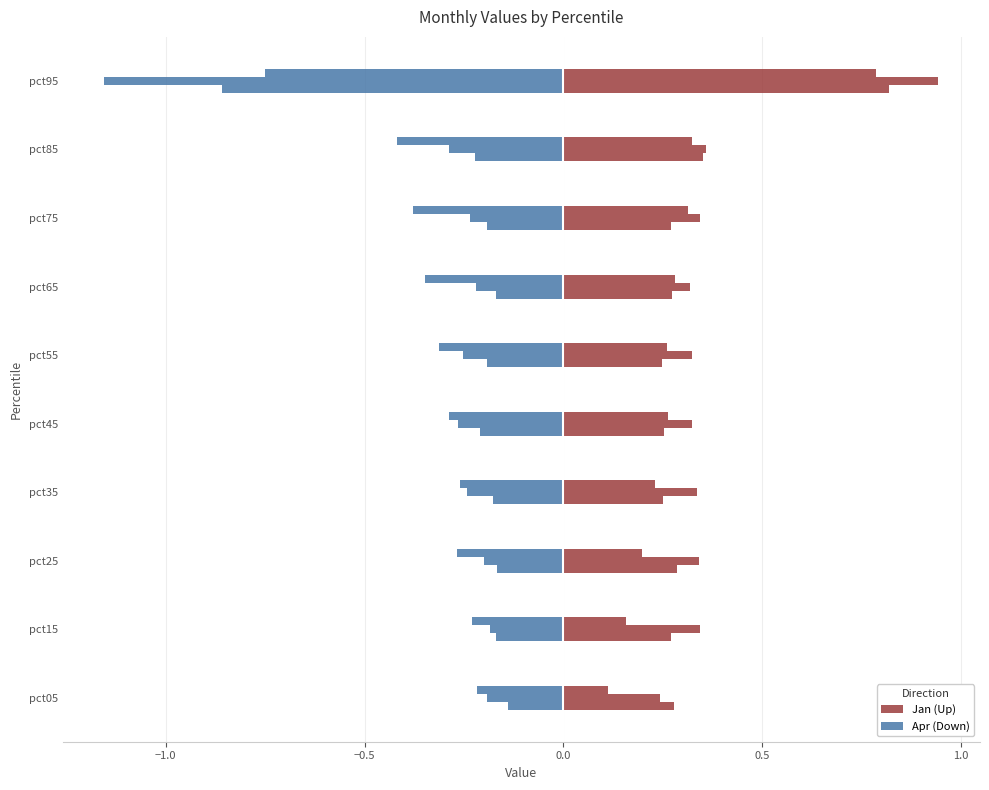

At pct05, list the series in order from smallest to largest.

Apr (Down), Jan (Up)